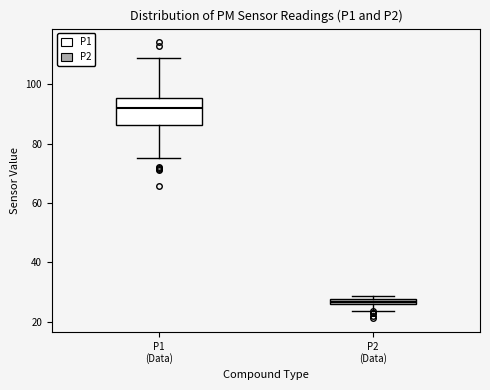

Where is the upper edge of the box for P1 (Data) on the y-axis? The values are not printed on the chart, so give them approximately, as read against the axis.

96